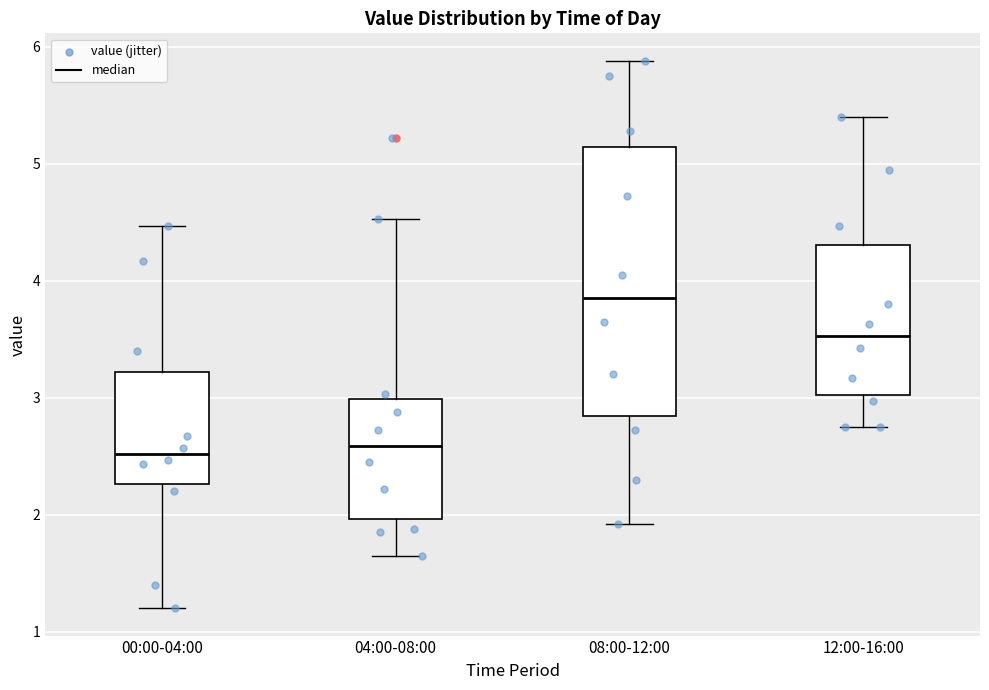

Reading left to right, read every box against the y-axis: the position of its median line, the range the box covers, and the ends of its whiskers. The values are not printed on the chart, so give them approximately, as read against the axis.

00:00-04:00: median 2.5, box 2.3 to 3.2, whiskers 1.2 to 4.5
04:00-08:00: median 2.6, box 2.0 to 3.0, whiskers 1.7 to 4.5
08:00-12:00: median 3.9, box 2.8 to 5.1, whiskers 1.9 to 5.9
12:00-16:00: median 3.5, box 3.0 to 4.3, whiskers 2.8 to 5.4